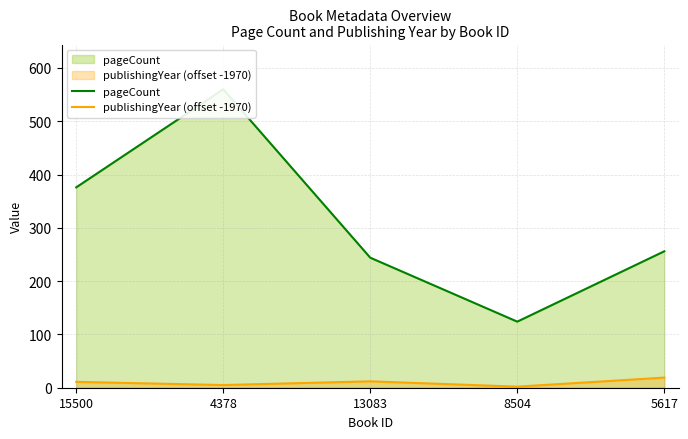

Reading left to right, what are all the values shown in this chart?

pageCount: 376	560	244	124	256
publishingYear (offset -1970): 11	5	12	2	19